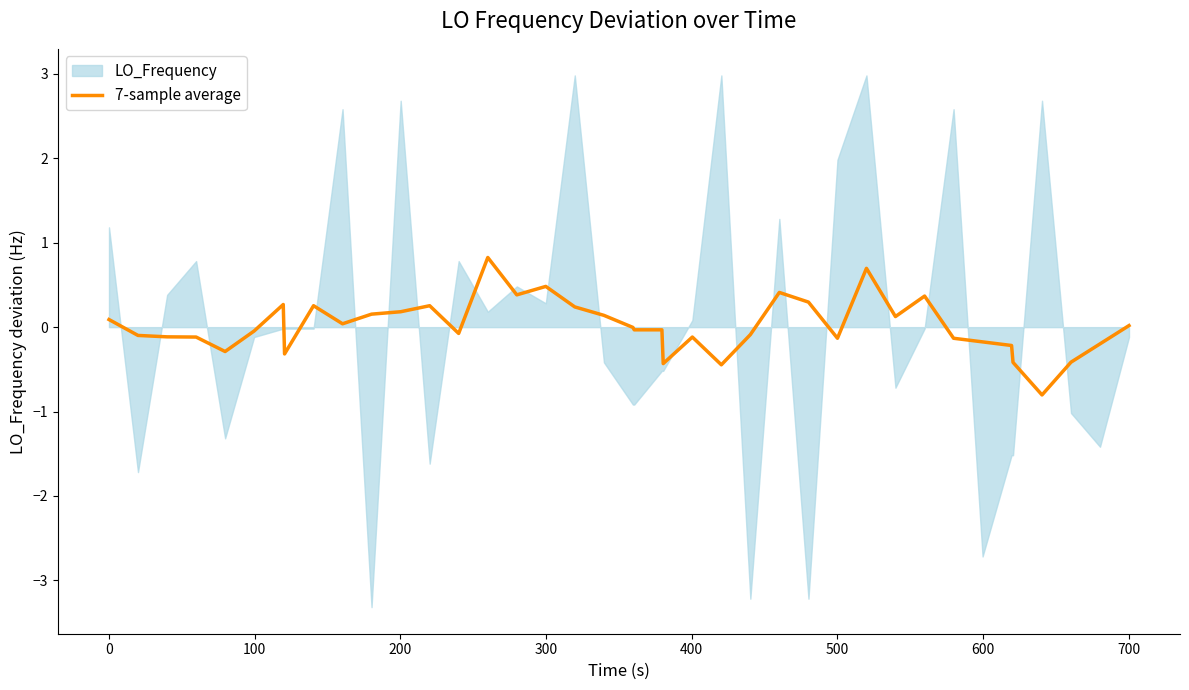

What is the lowest value of the 7-sample average series?

-0.8